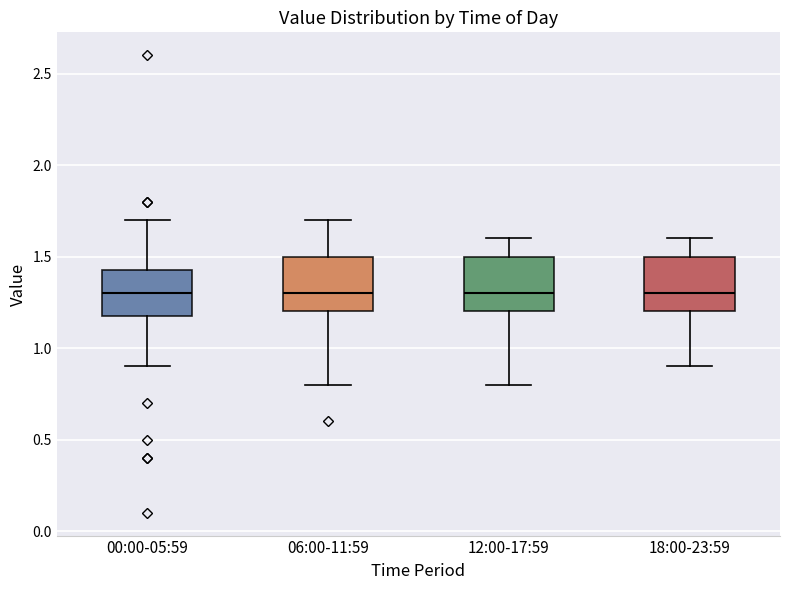

Where is the upper edge of the box for 00:00-05:59 on the y-axis? The values are not printed on the chart, so give them approximately, as read against the axis.

1.45